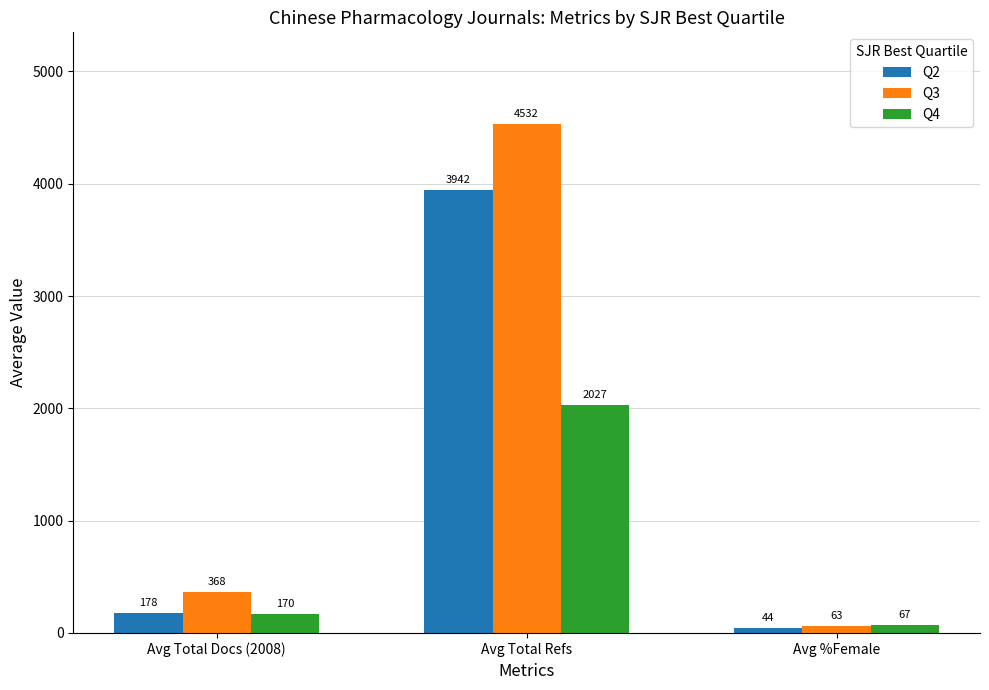

List the labels in order of Q3 value, largest first.

Avg Total Refs, Avg Total Docs (2008), Avg %Female